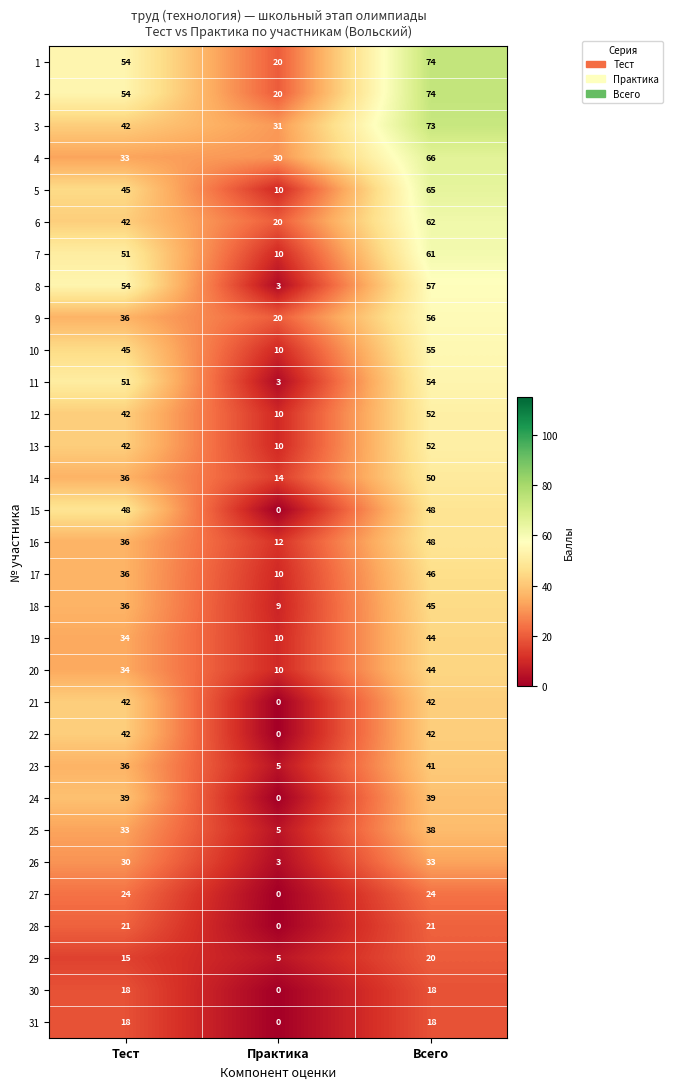

What is the total value across all series at Тест?

1169